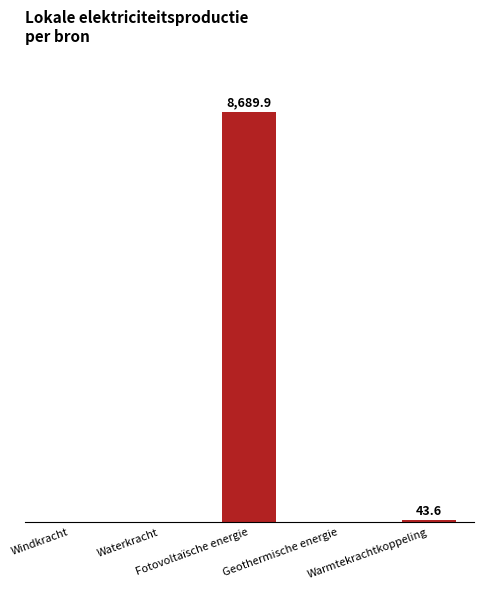

What position from the right is Fotovoltaïsche energie?

3